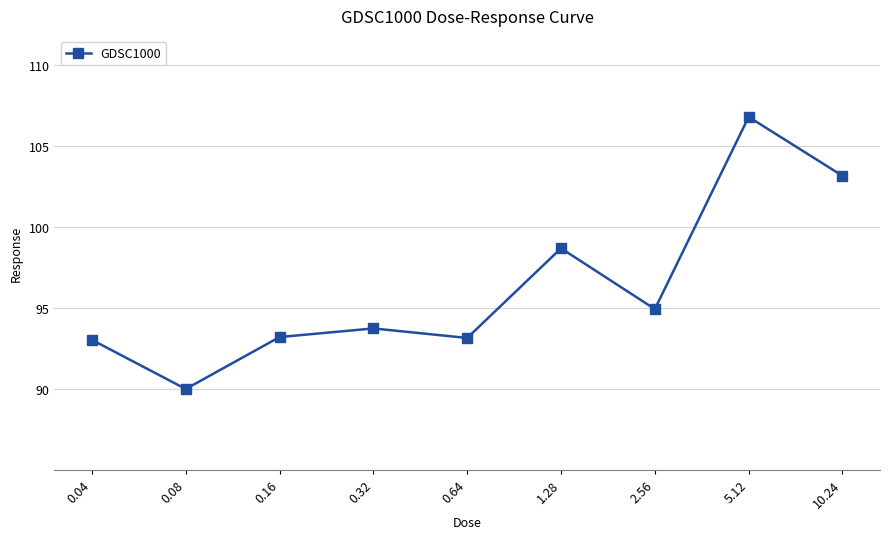

What is the ratio of the value at 1.28 to the value at 2.56?

1.0